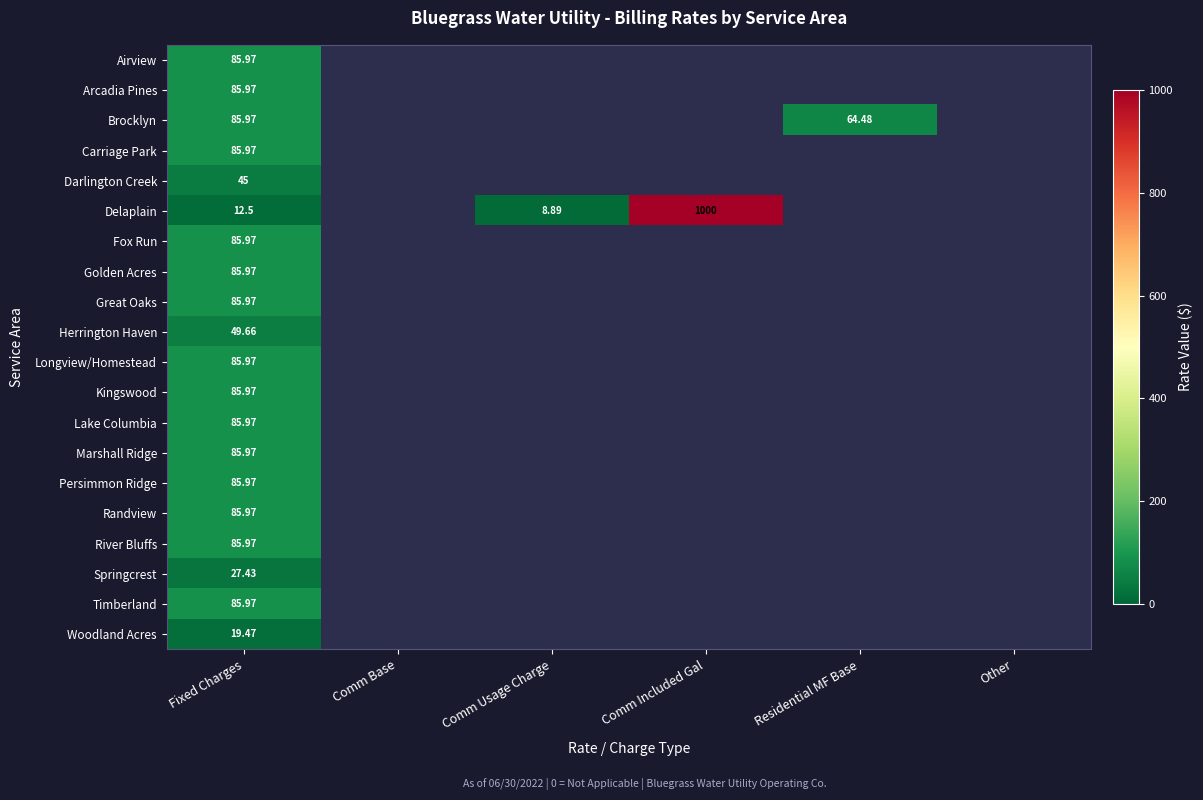

How many distinct data groups are displayed?

20